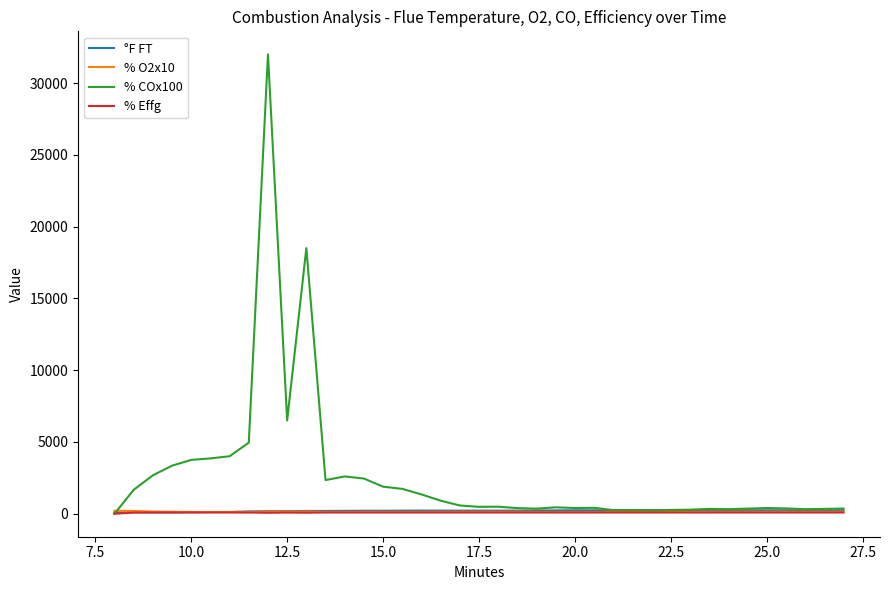

Which series has the widest spread of values?

% COx100